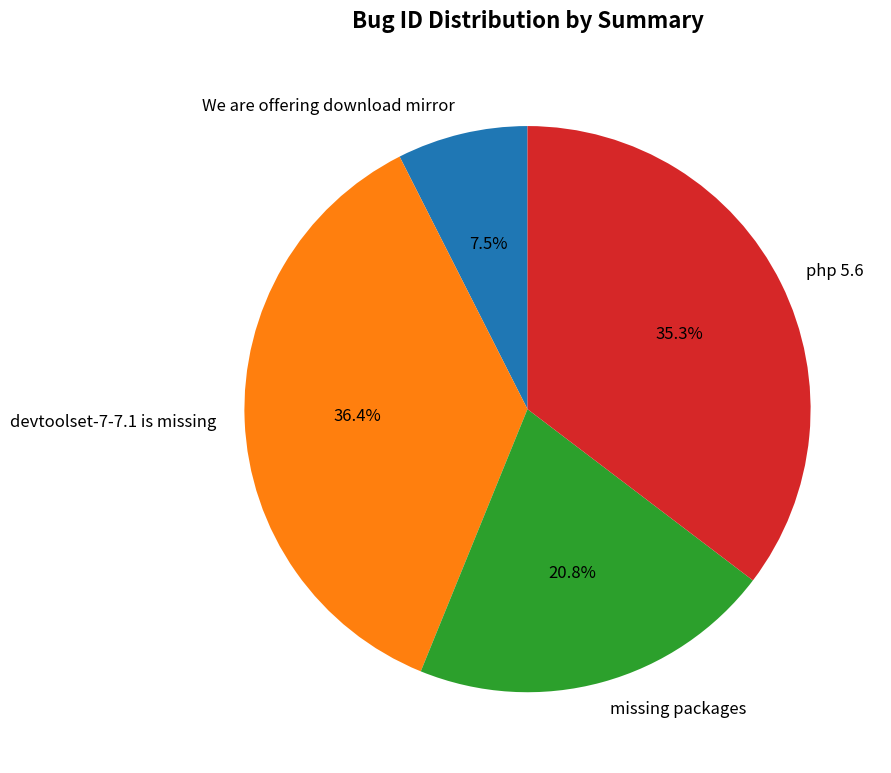

To the nearest percent, what percentage of the pie is php 5.6?

35%